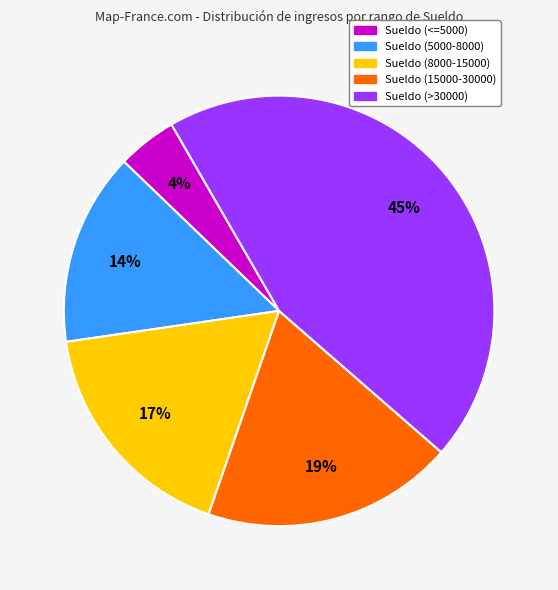

Is there a majority slice in this chart?

No